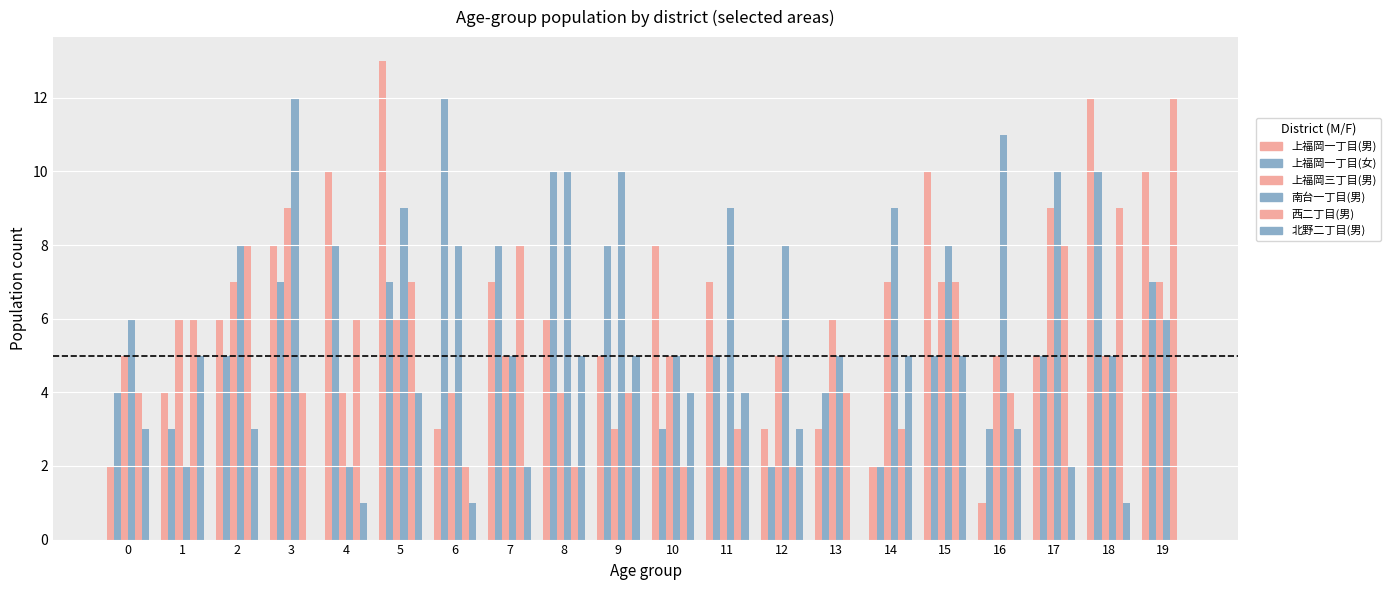

Does the chart contain stacked bars?

No